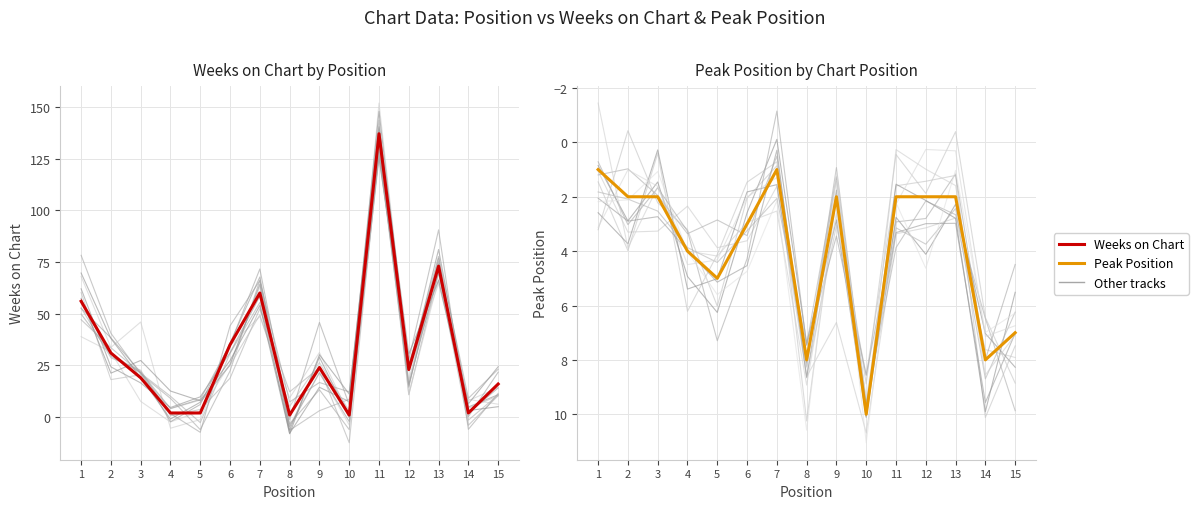

What is the sum of all Peak Position values?

59